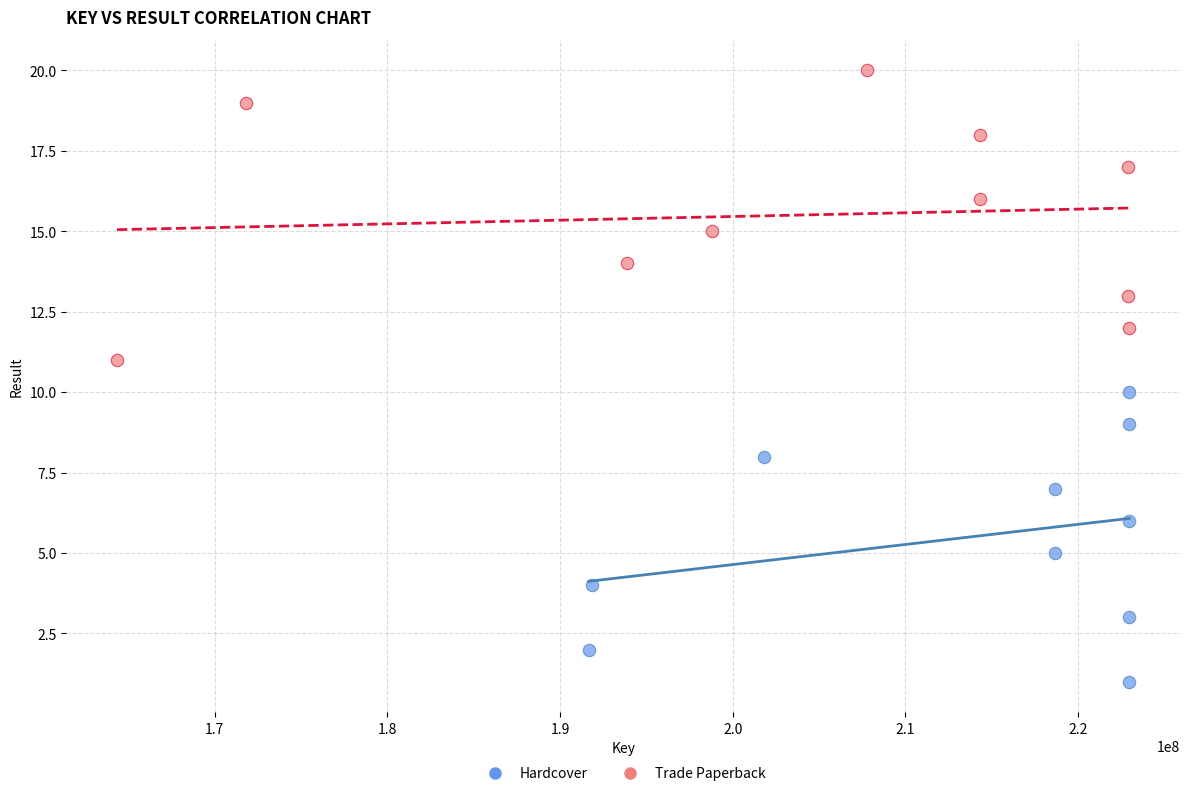

Which series contains the lowest Y value?

Hardcover